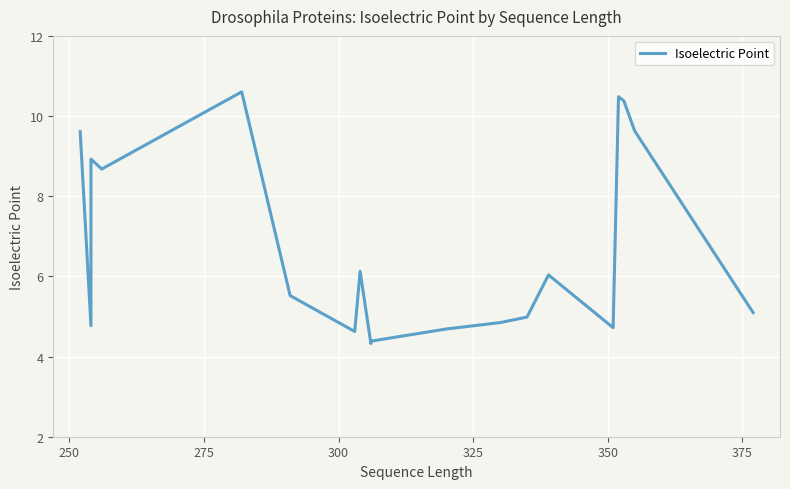

Is this an area chart (filled region under the line)?

No